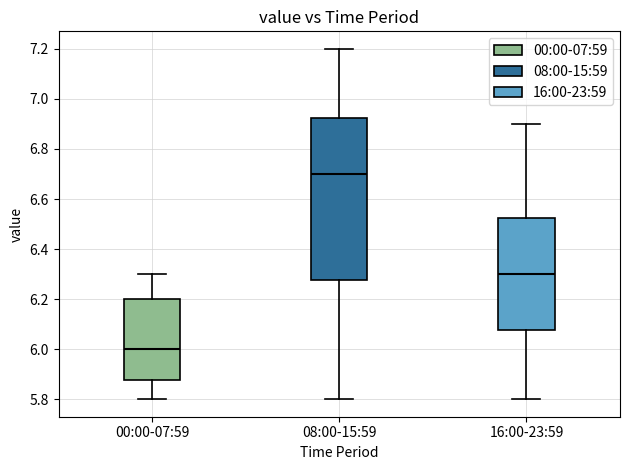

Which box's median line is the lowest?

00:00-07:59